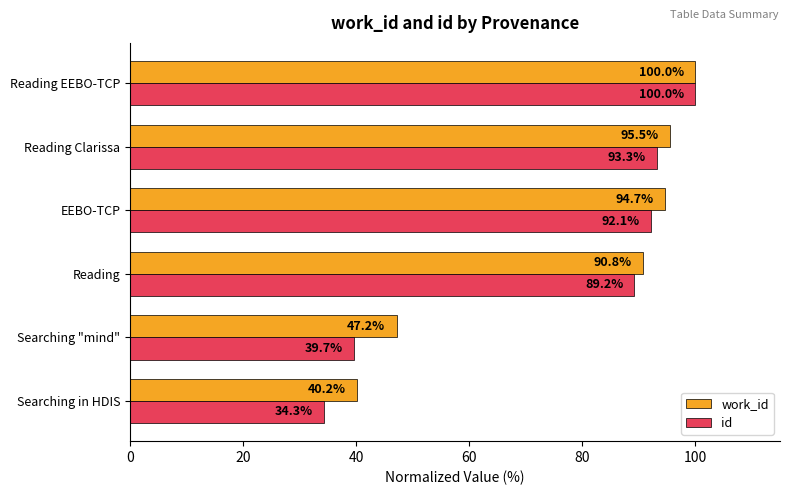

Rank the series by their average value, from lowest to highest.

id, work_id